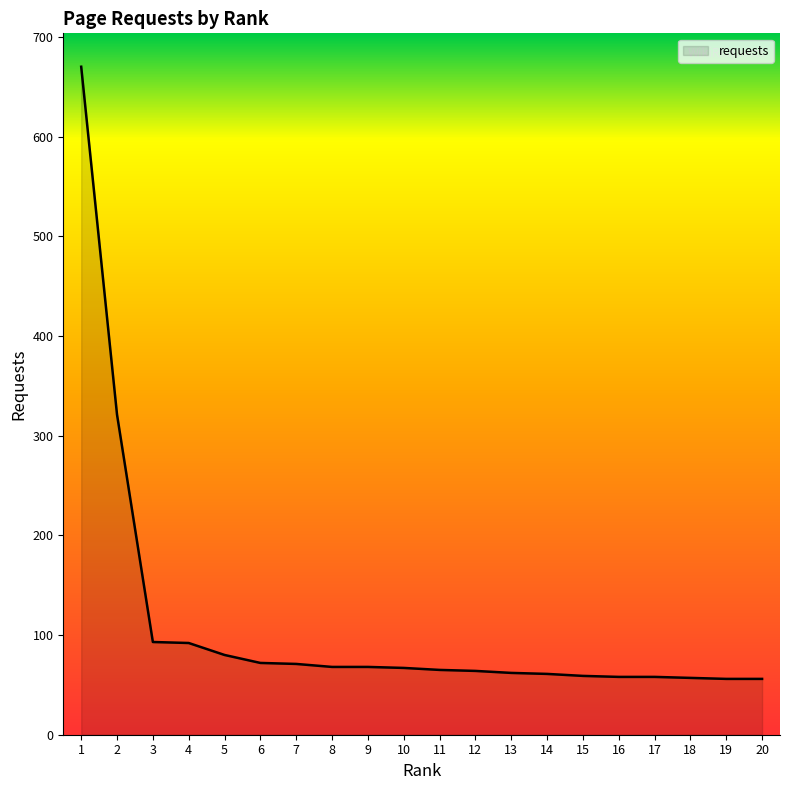

What is the sum of the values at 12 and 2?

385